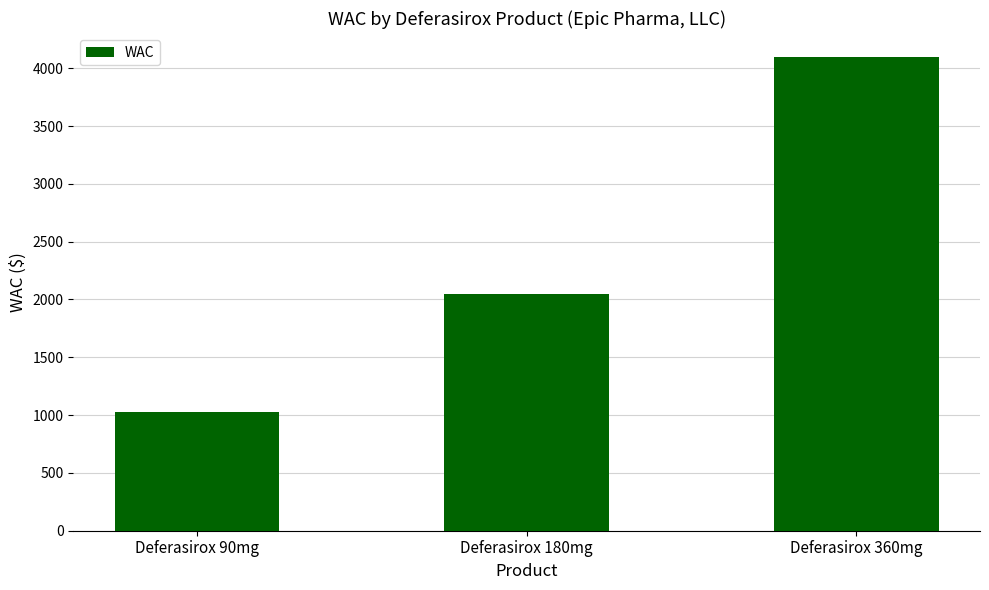

Are the bars horizontal?

No